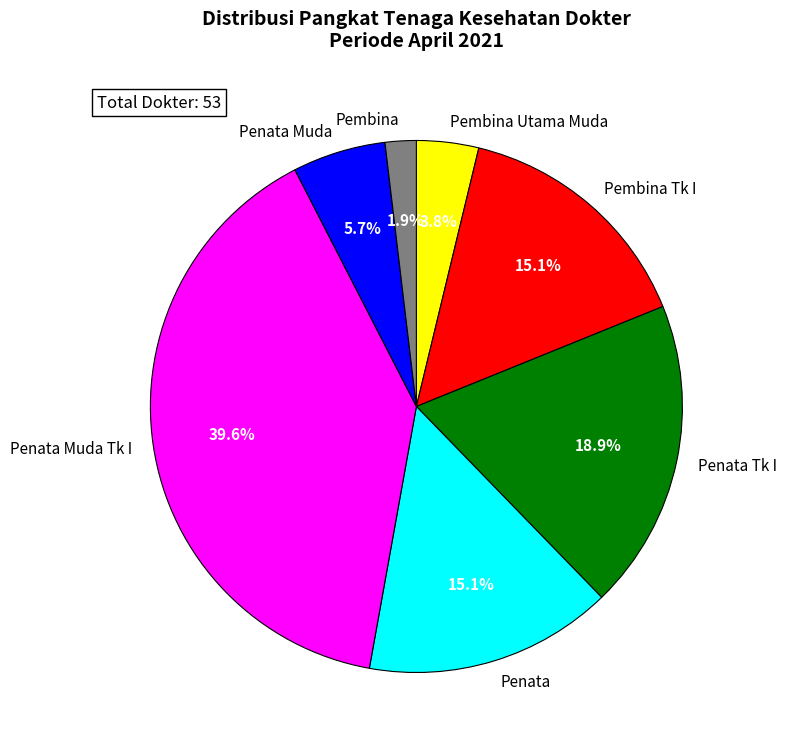

What is the smallest slice in the pie chart?

Pembina